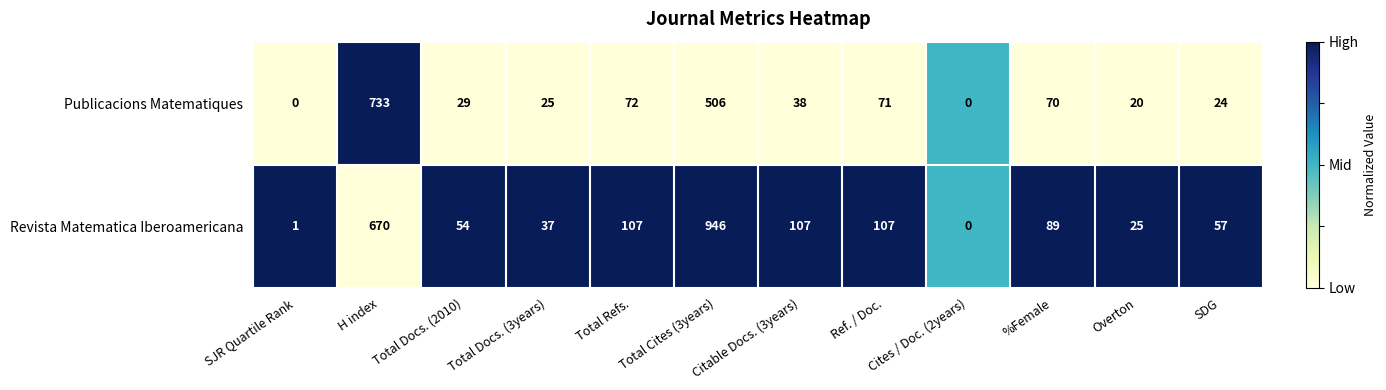

What is the maximum value shown in the chart?

946